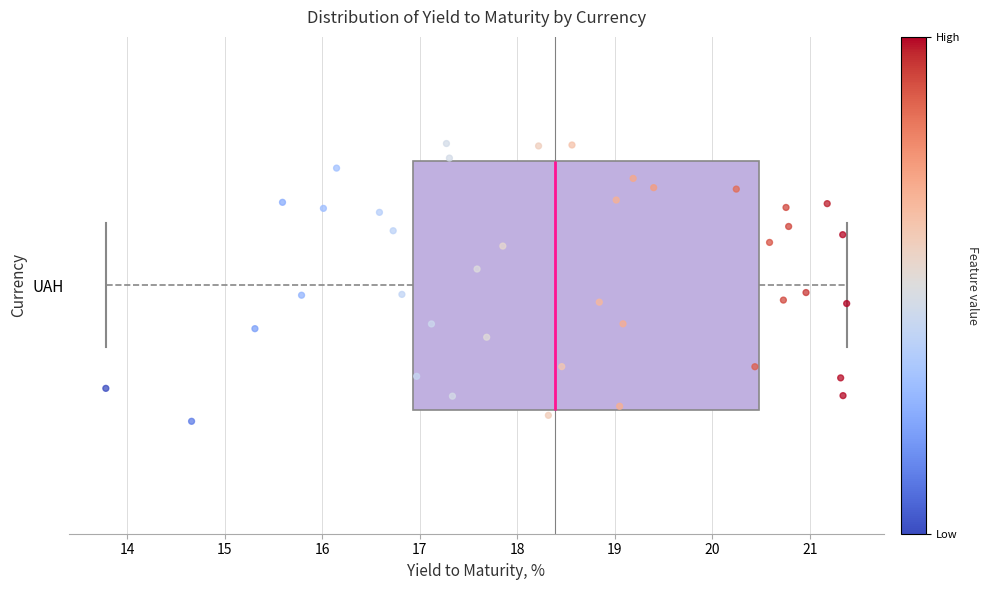

Read this box plot against the x-axis: the position of the median line, the range covered by the box, and the ends of both whiskers. The values are not printed on the chart, so give them approximately, as read against the axis.

median 18.4, box 16.9 to 20.5, whiskers 13.8 to 21.4